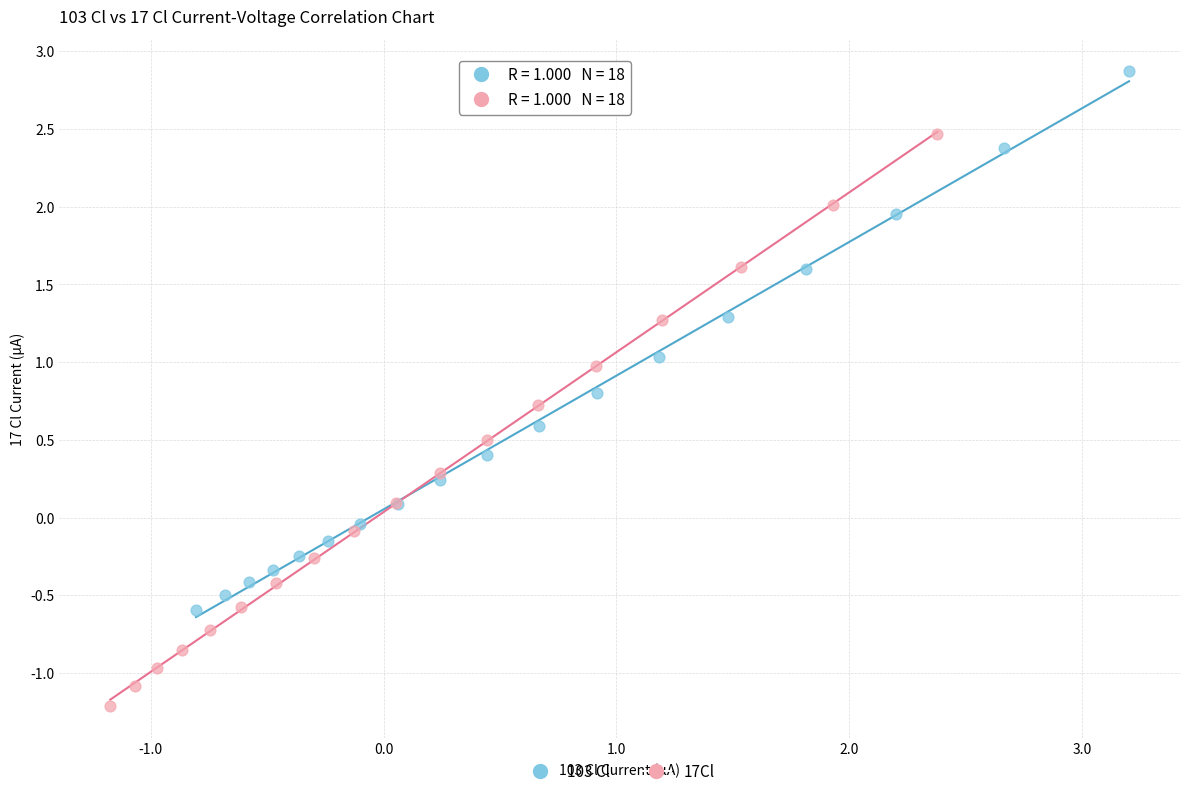

Which series contains the highest Y value?

103 Cl